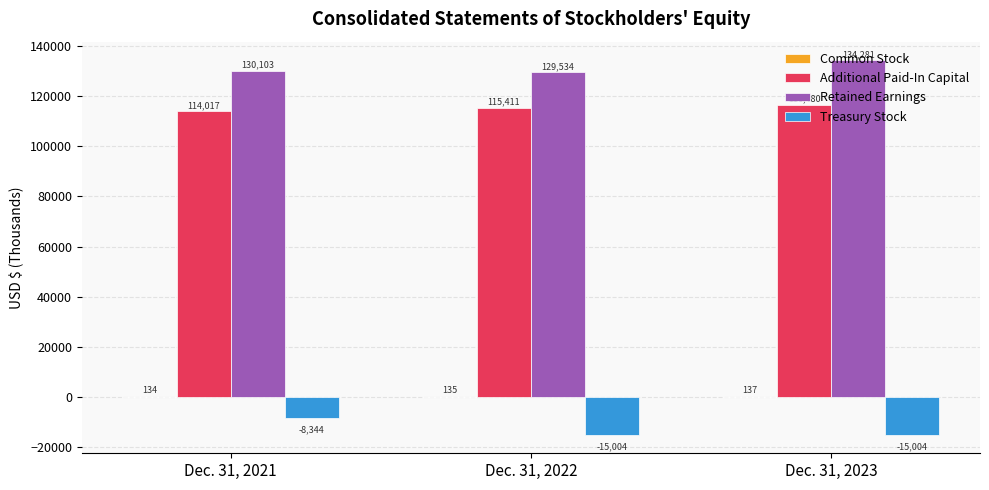

What is the total value across all series at Dec. 31, 2021?

235910